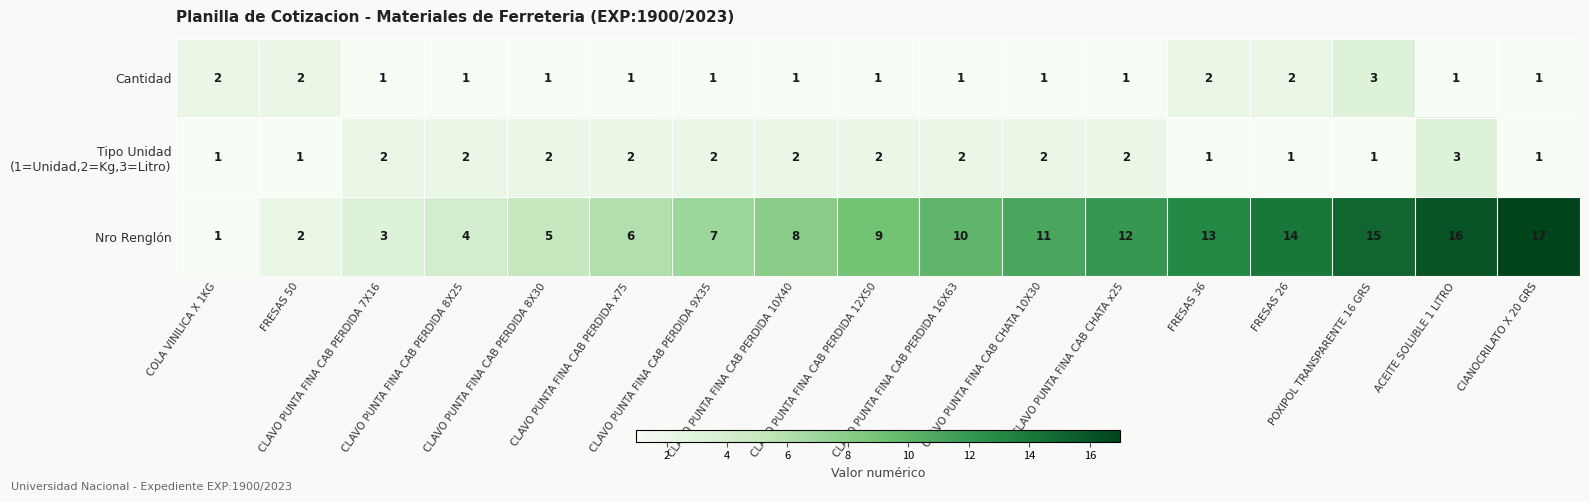

Which series has the largest total across all categories?

Nro Renglón